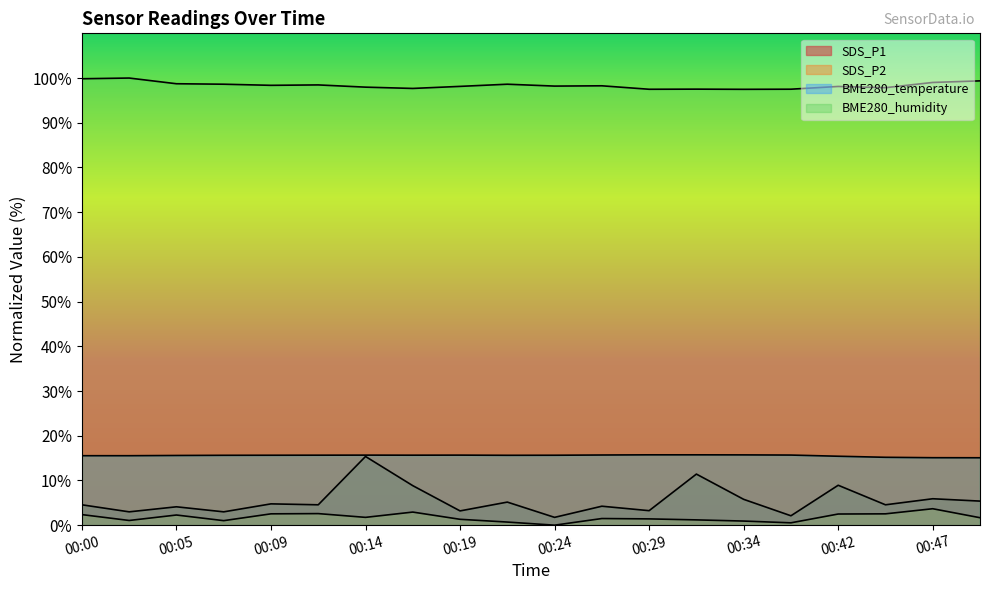

At which label does BME280_humidity reach its minimum?

00:34